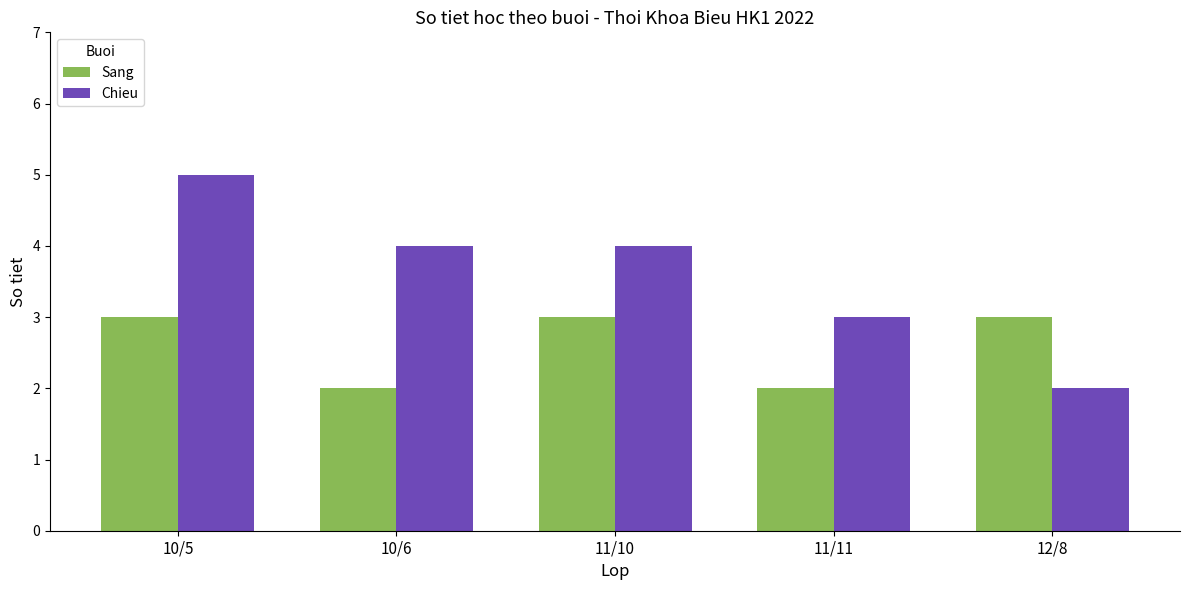

Which category has the highest value across all series?

10/5